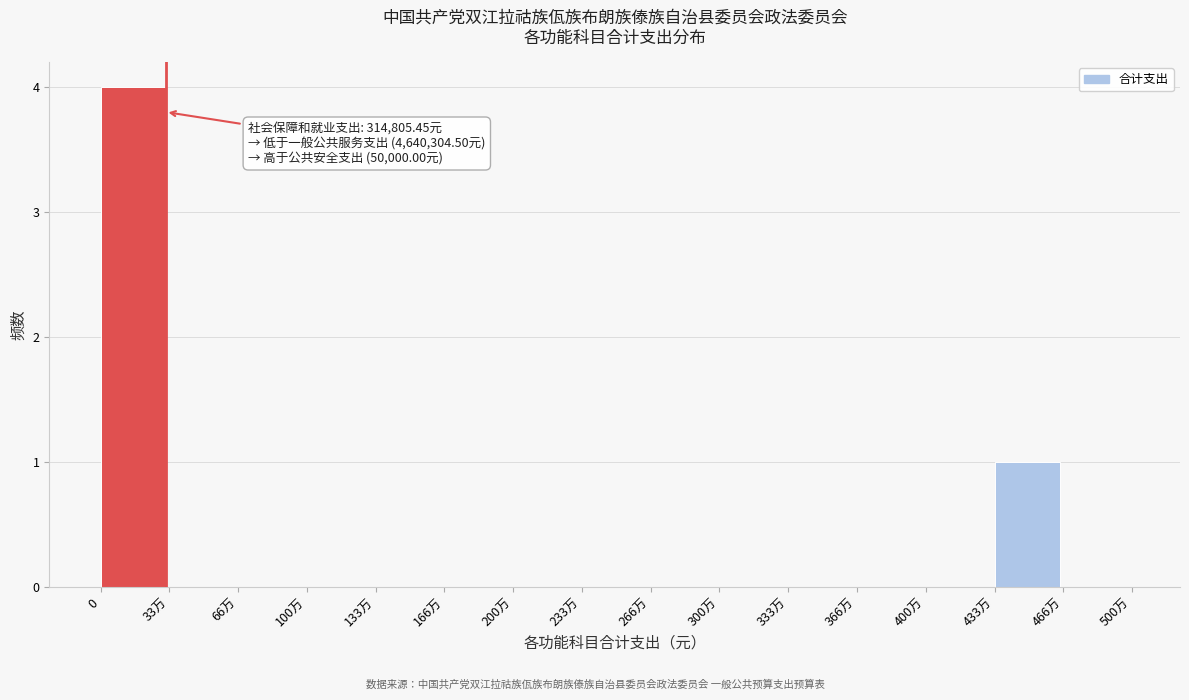

Reading left to right, list all the values displayed in this chart.

0=4	33万=0	66万=0	100万=0	133万=0	166万=0	200万=0	233万=0	266万=0	300万=0	333万=0	366万=0	400万=0	433万=1	466万=0